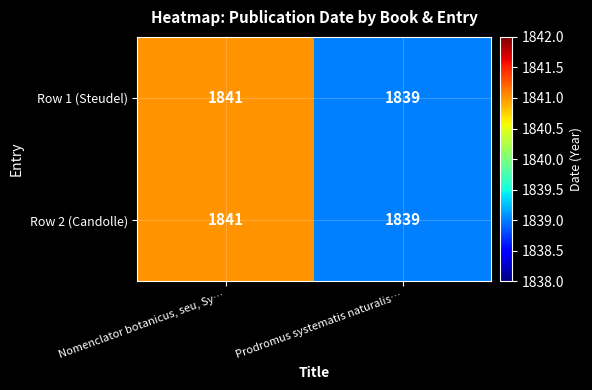

Is the value of Row 1 (Steudel) at Prodromus systematis naturalis… greater than the value of Row 2 (Candolle) at Nomenclator botanicus, seu, Sy…?

No